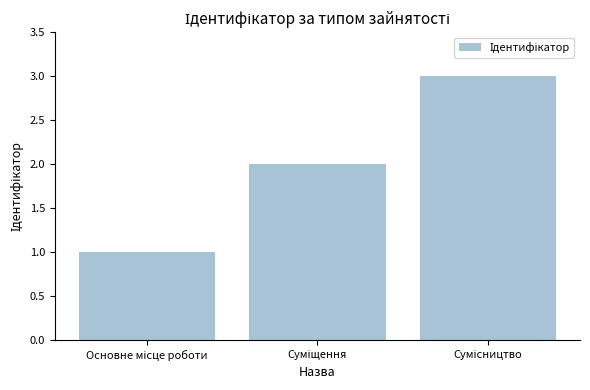

What is the minimum value shown in the chart?

1